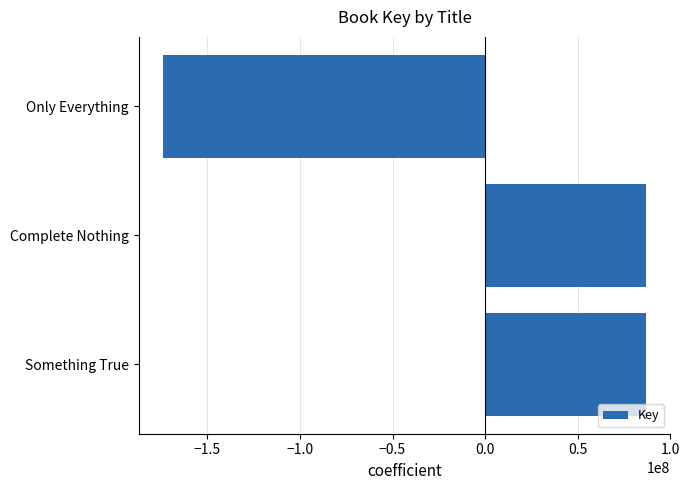

Between Only Everything and Something True, which is larger?

Something True